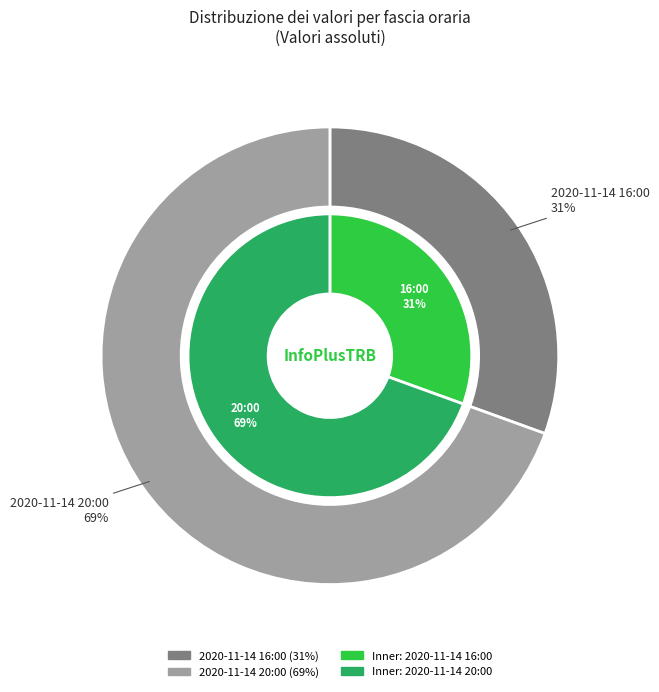

Which category has the biggest portion of the pie?

2020-11-14 20:00